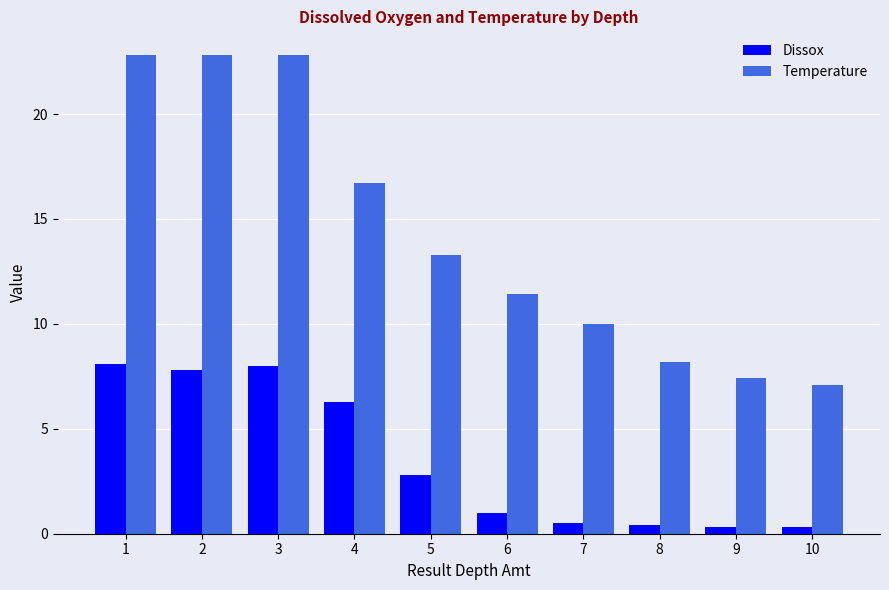

What is the sum of the Dissox values at 9 and 1?

8.4